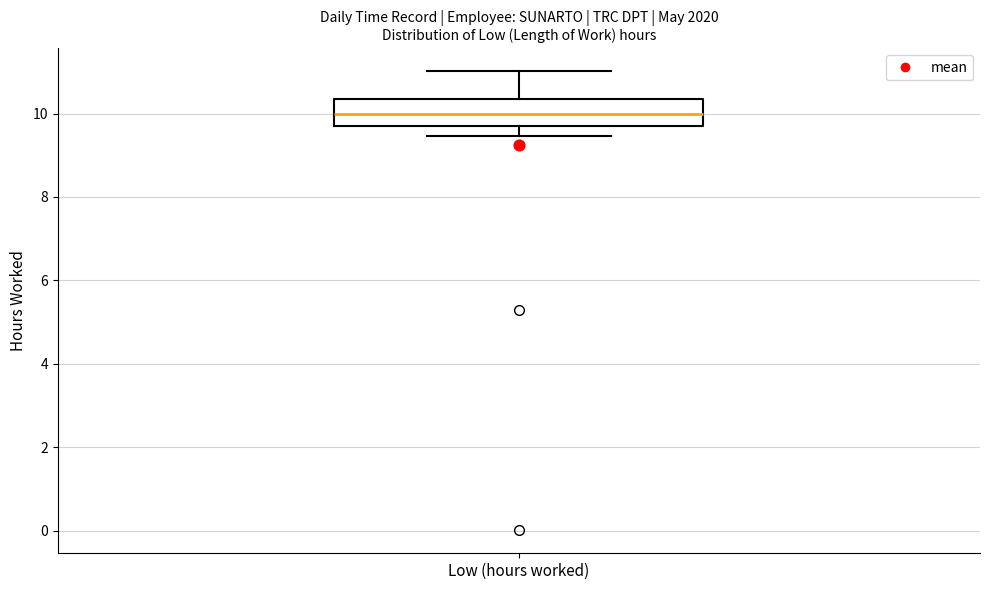

Where is the lower edge of the box for Low (hours worked) on the y-axis? The values are not printed on the chart, so give them approximately, as read against the axis.

9.6